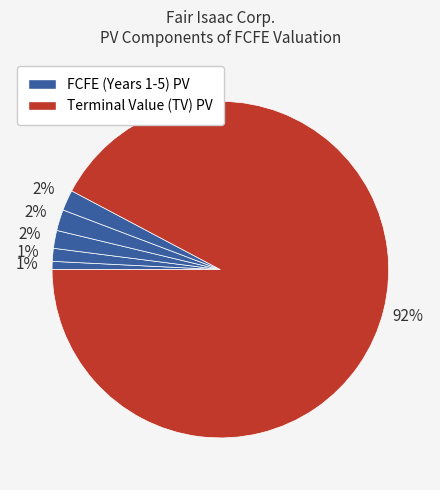

Count the number of slices in the pie.

6